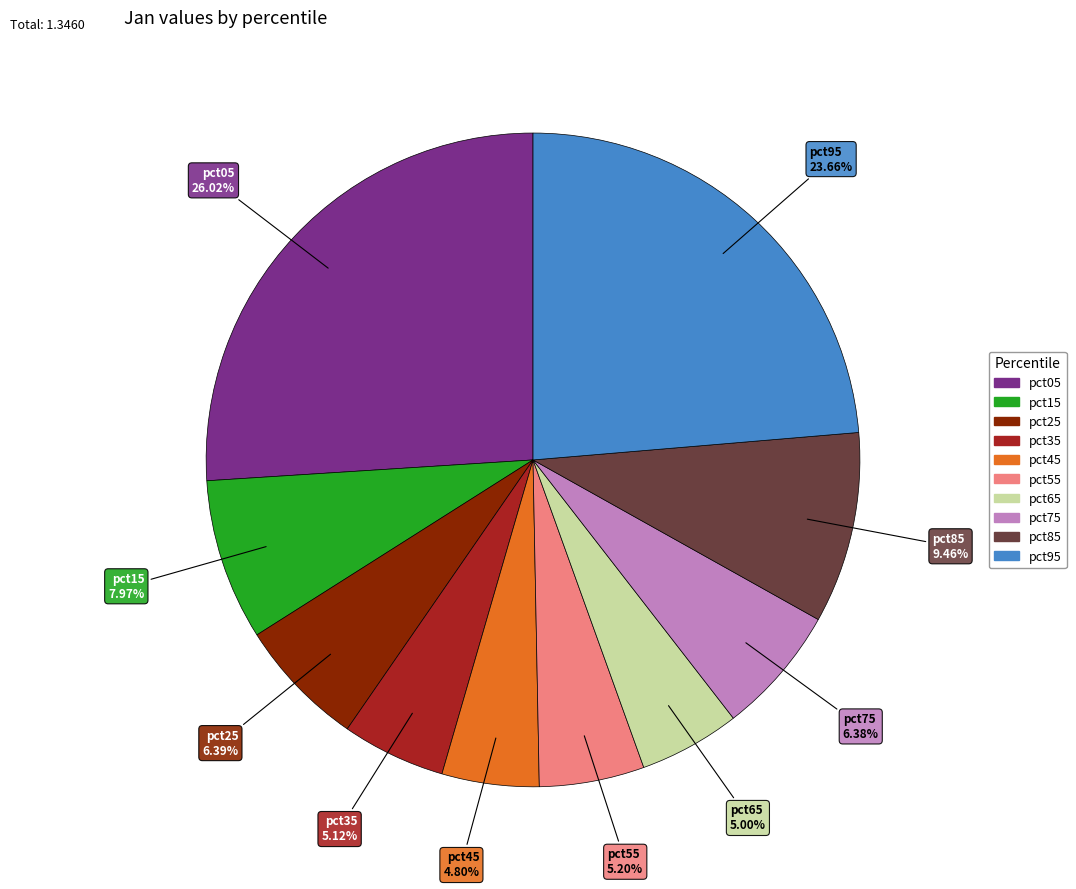

What percentage is NOT represented by pct85?

90.5%